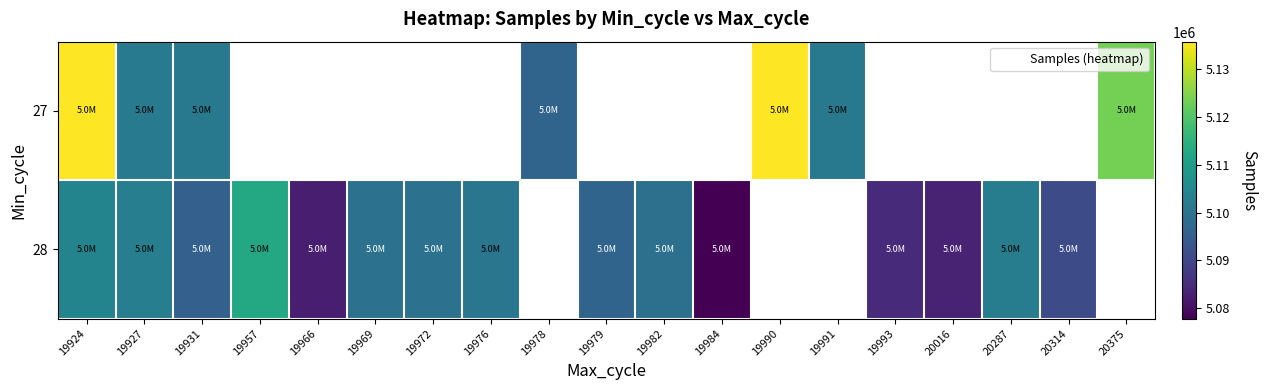

Which series has the largest range (max minus min)?

27